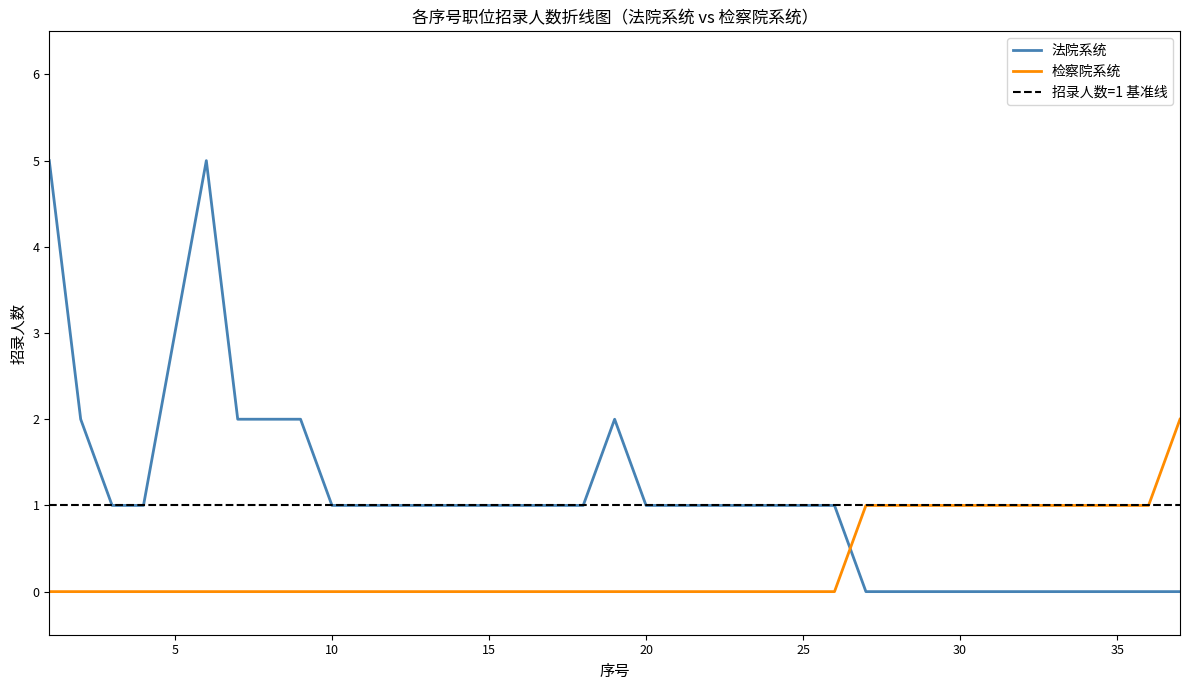

How many data points does each series have?

37